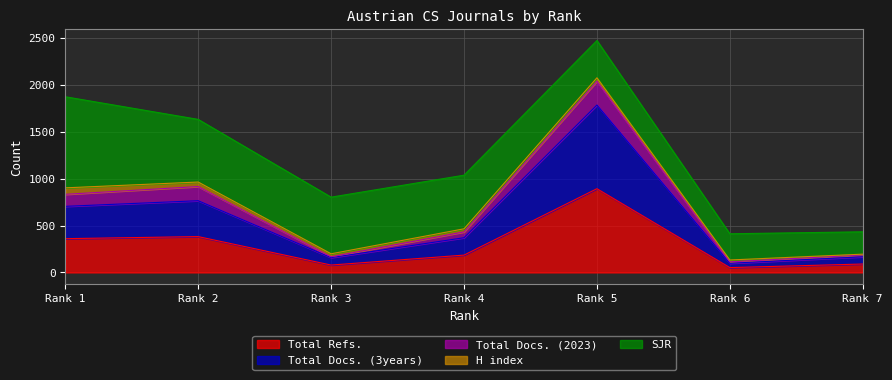

What is the maximum value for Total Refs.?

892